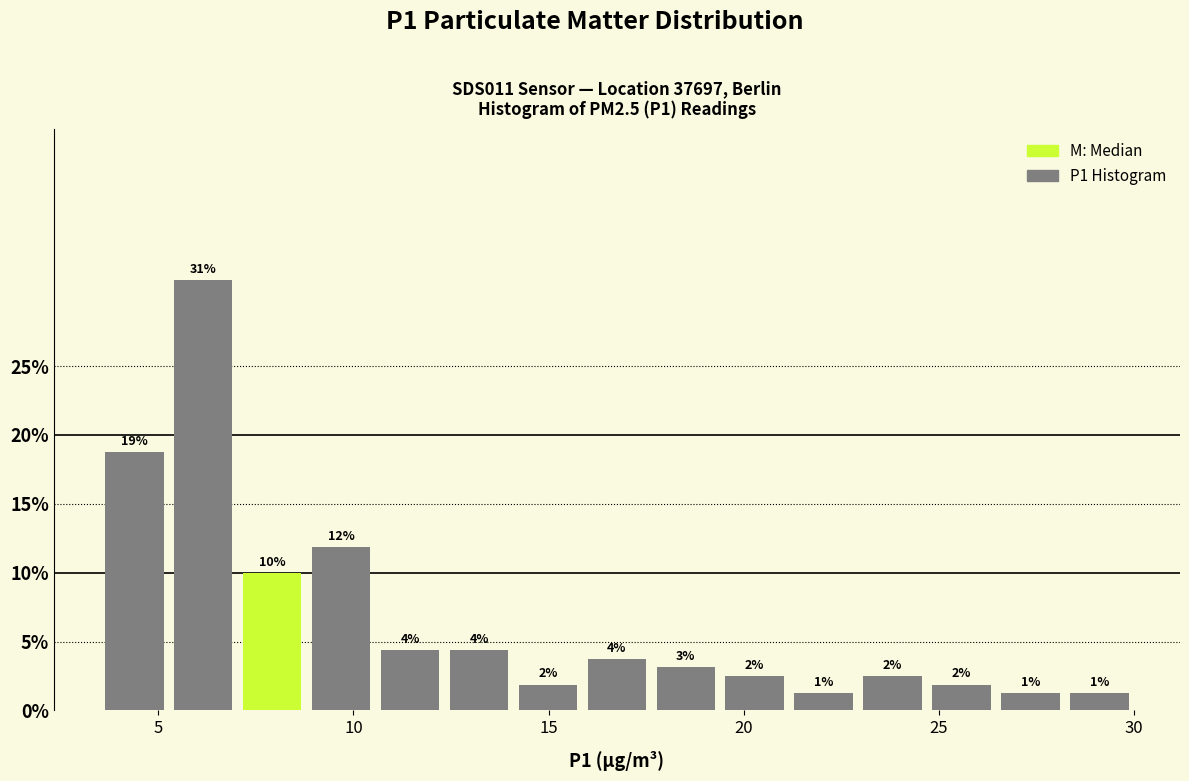

Read against the x-axis, roughly where is the centre of the tallest bar?

6.0